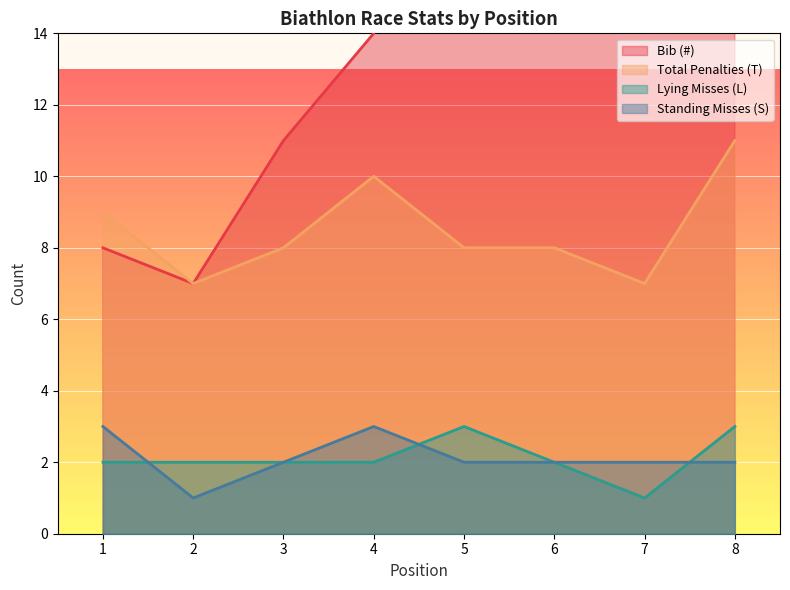

The Lying Misses (L) series shows 4 at 6. True or false?

False